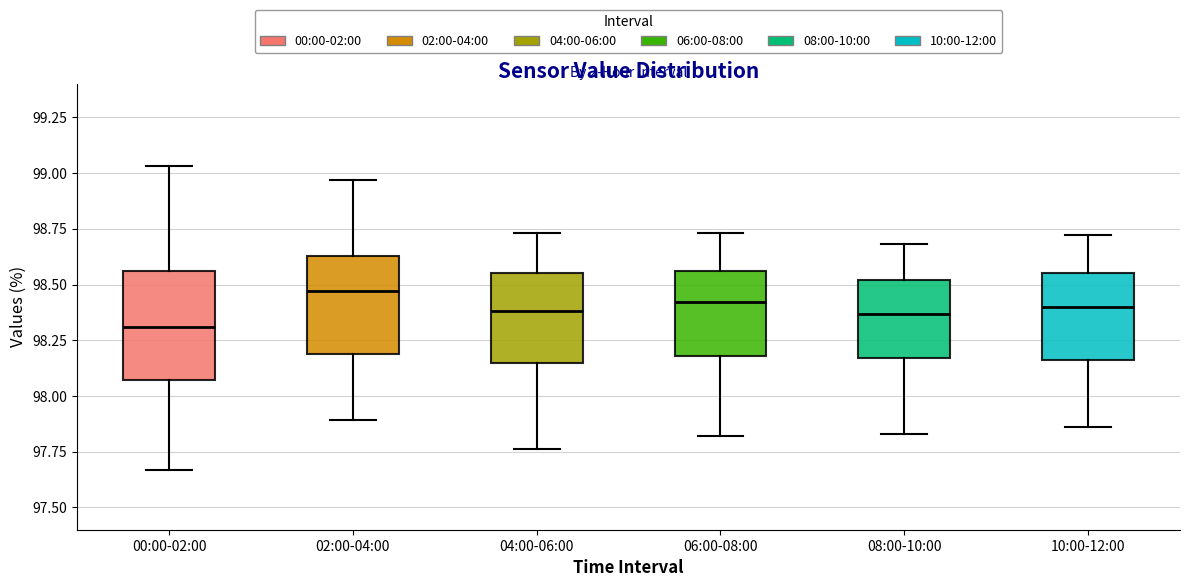

Reading left to right, read every box against the y-axis: the position of its median line, the range the box covers, and the ends of its whiskers. The values are not printed on the chart, so give them approximately, as read against the axis.

00:00-02:00: median 98.30, box 98.05 to 98.55, whiskers 97.65 to 99.05
02:00-04:00: median 98.45, box 98.20 to 98.65, whiskers 97.90 to 98.95
04:00-06:00: median 98.40, box 98.15 to 98.55, whiskers 97.75 to 98.75
06:00-08:00: median 98.40, box 98.20 to 98.55, whiskers 97.80 to 98.75
08:00-10:00: median 98.35, box 98.15 to 98.50, whiskers 97.85 to 98.70
10:00-12:00: median 98.40, box 98.15 to 98.55, whiskers 97.85 to 98.70